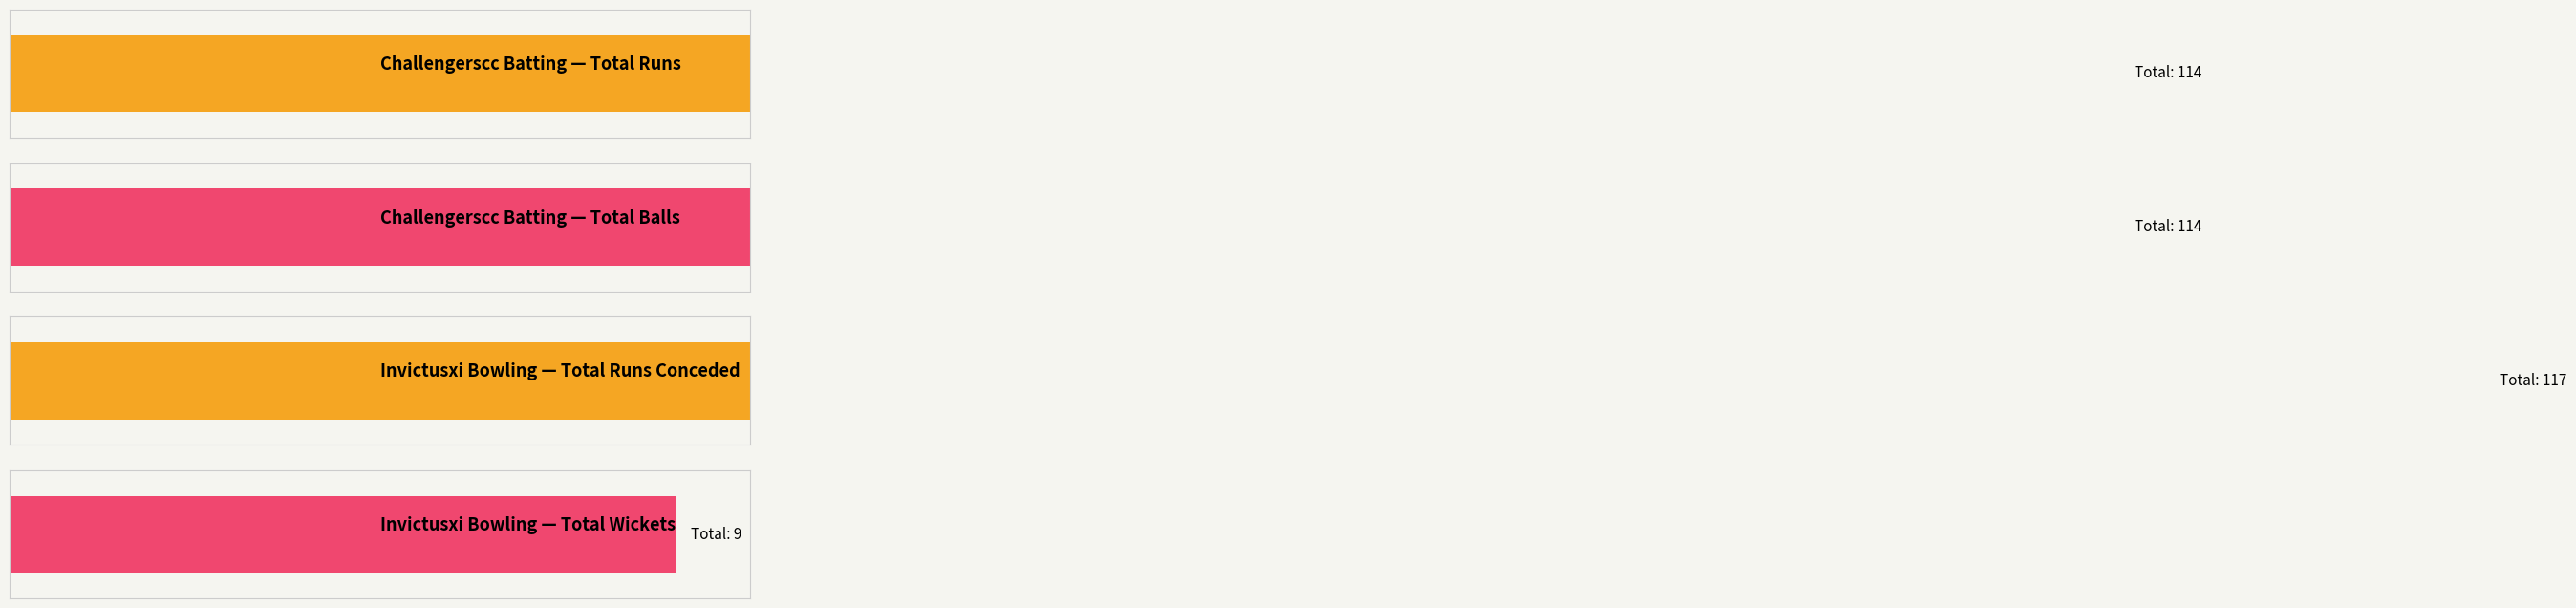

How many series are shown in this chart?

2